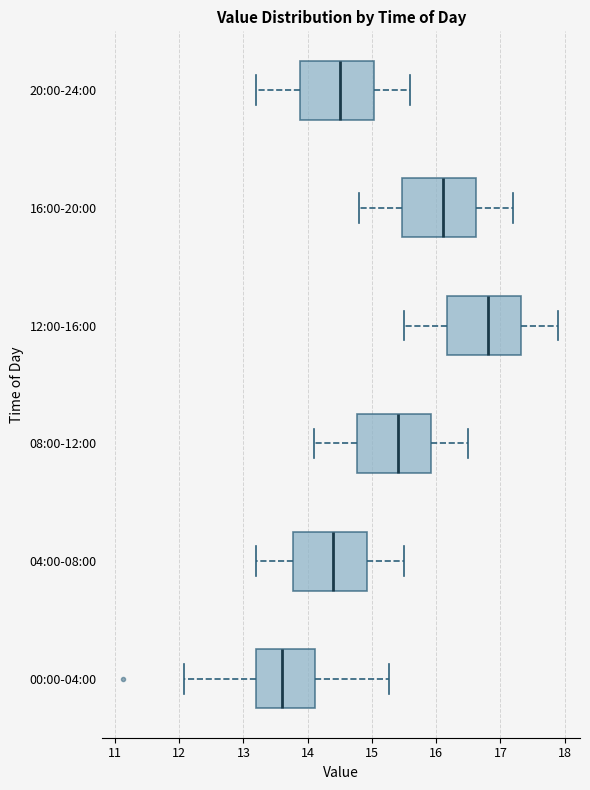

Reading bottom to top, read every box against the x-axis: the position of its median line, the range the box covers, and the ends of its whiskers. The values are not printed on the chart, so give them approximately, as read against the axis.

00:00-04:00: median 13.6, box 13.2 to 14.1, whiskers 12.1 to 15.3
04:00-08:00: median 14.4, box 13.8 to 14.9, whiskers 13.2 to 15.5
08:00-12:00: median 15.4, box 14.8 to 15.9, whiskers 14.1 to 16.5
12:00-16:00: median 16.8, box 16.2 to 17.3, whiskers 15.5 to 17.9
16:00-20:00: median 16.1, box 15.5 to 16.6, whiskers 14.8 to 17.2
20:00-24:00: median 14.5, box 13.9 to 15.0, whiskers 13.2 to 15.6